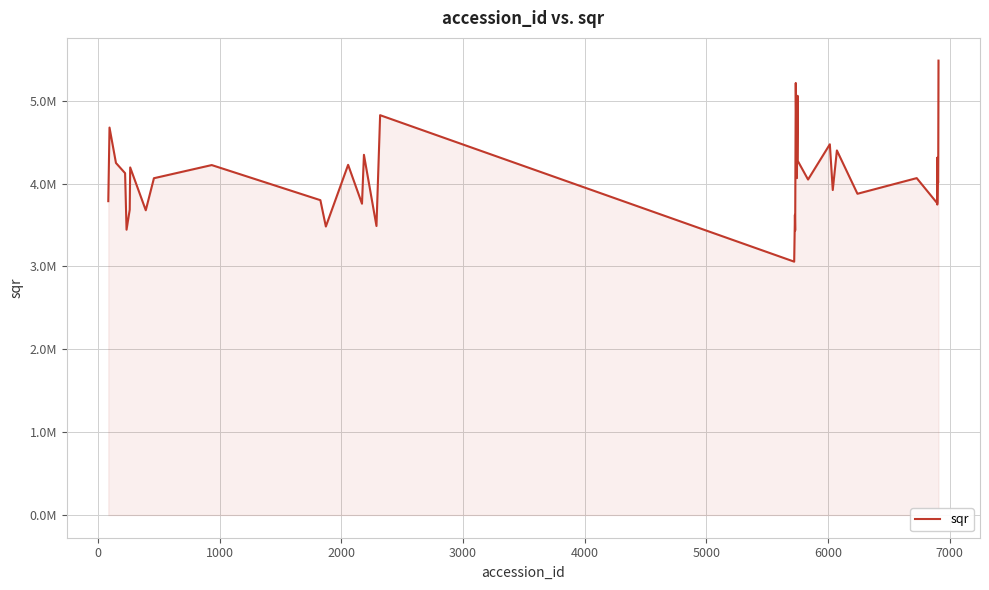

What is the sum of all values?

163917064.4